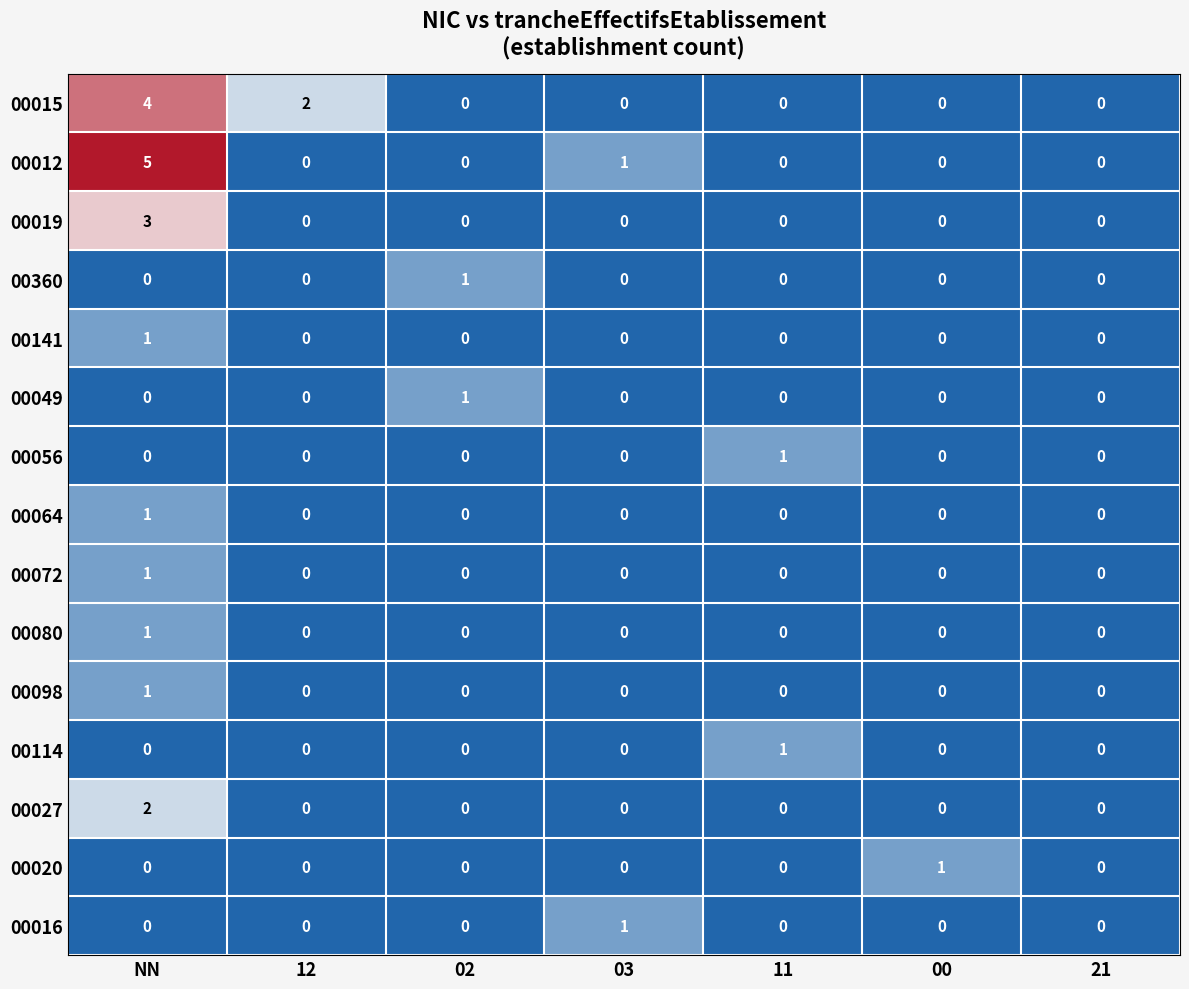

Which category has the highest value in the 00019 series?

NN